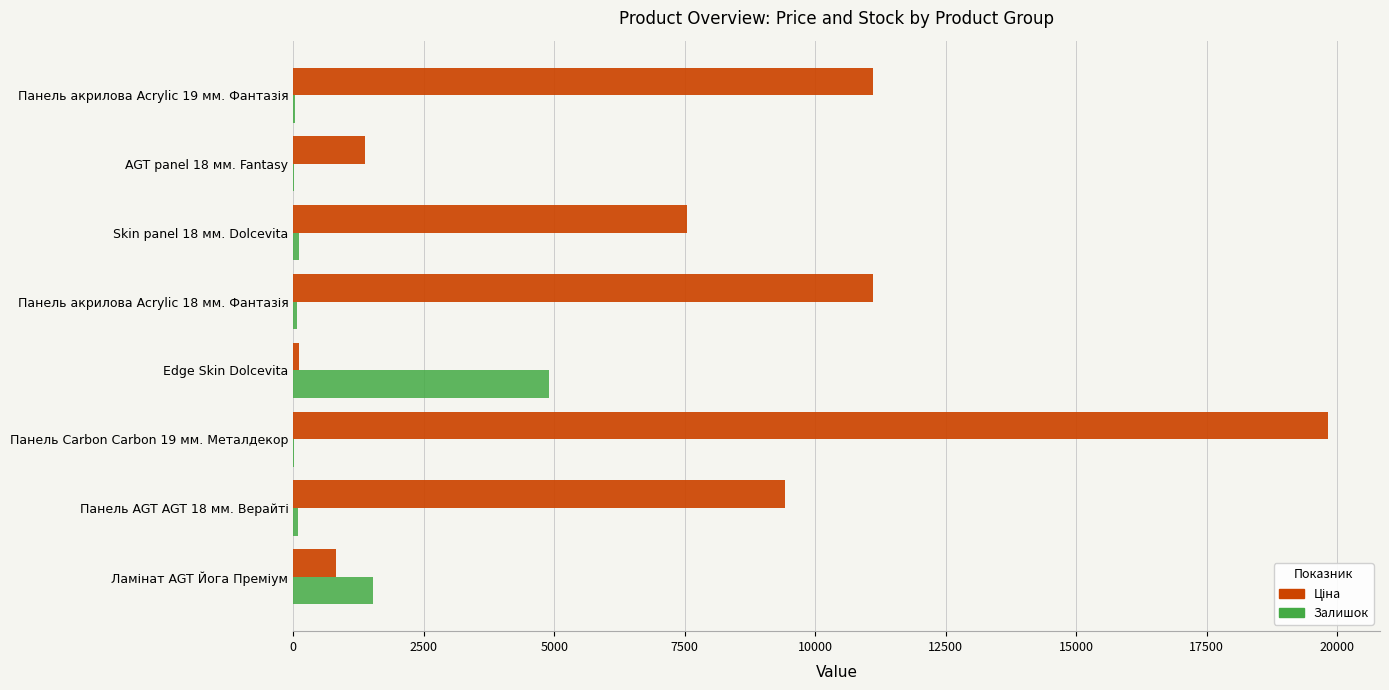

At which category is the sum across all series the highest?

Панель Carbon Carbon 19 мм. Металдекор